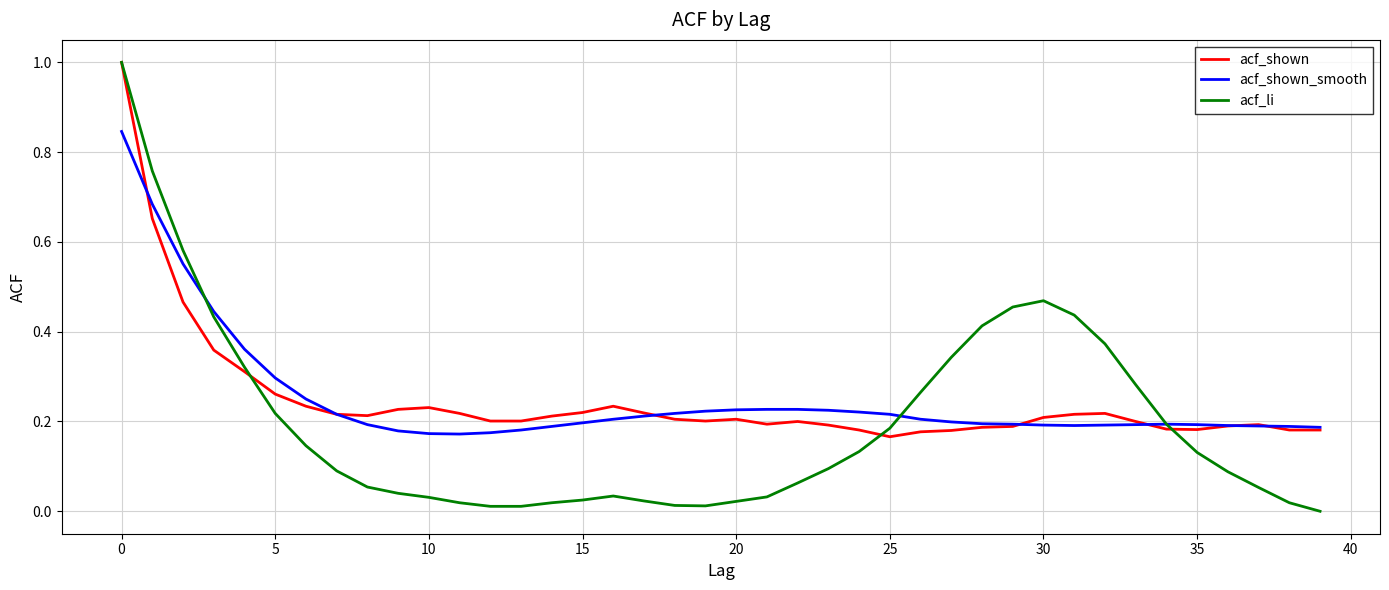

Which series has the largest range (max minus min)?

acf_li